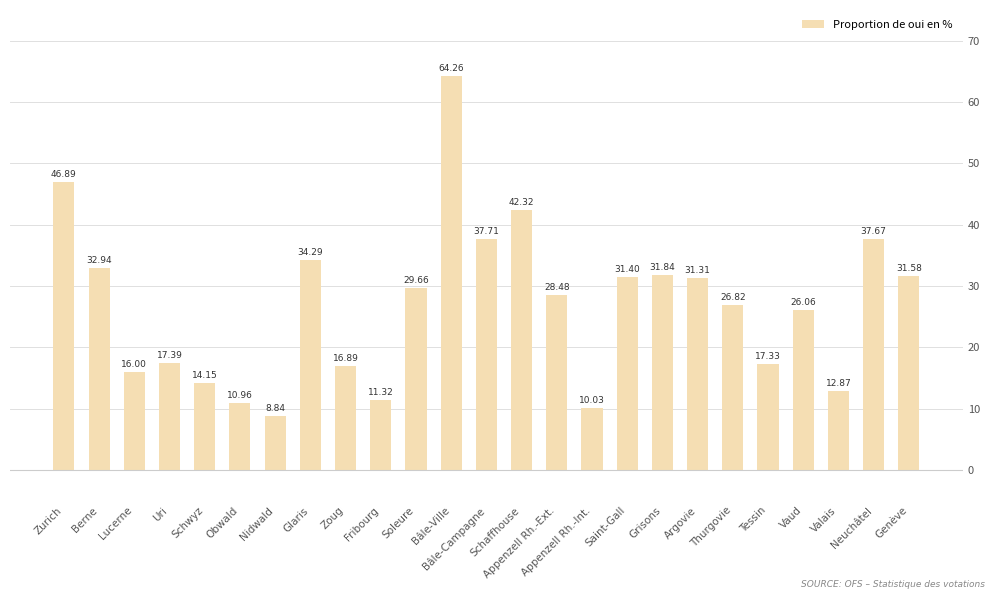

Where is the data nearest to the value 36?

Neuchâtel